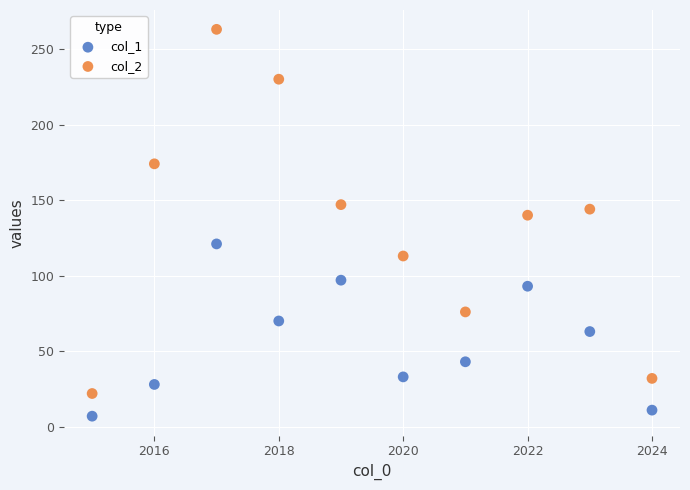

What is the X range (max minus min) for the scatter plot?

9